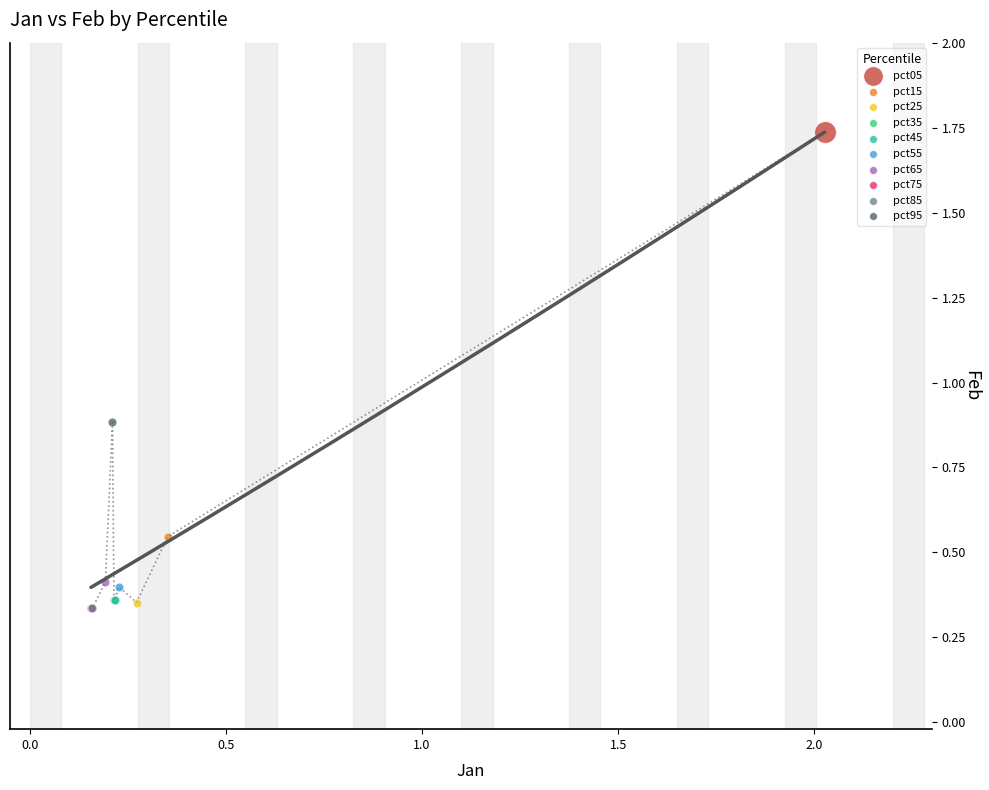

What are all the series names shown in the legend?

pct05, pct15, pct25, pct35, pct45, pct55, pct65, pct75, pct85, pct95